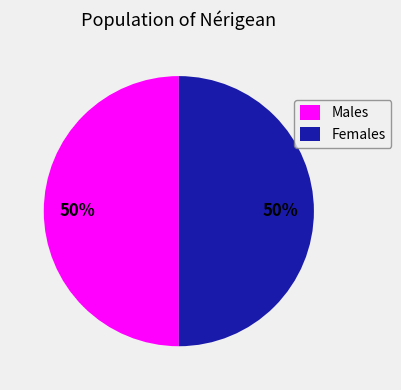

What is the ratio of the value at Females to the value at Males?

1.0